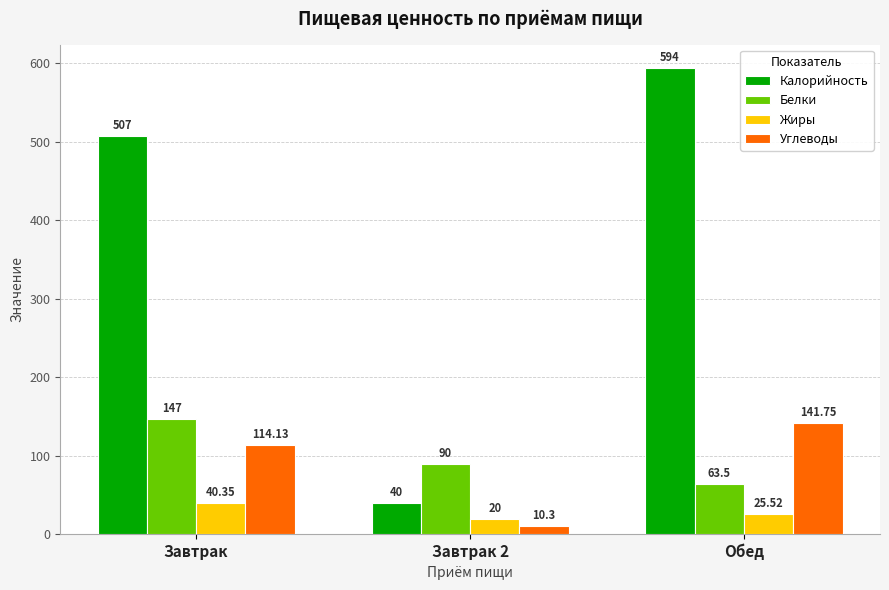

What are all the series names shown in the legend?

Калорийность, Белки, Жиры, Углеводы